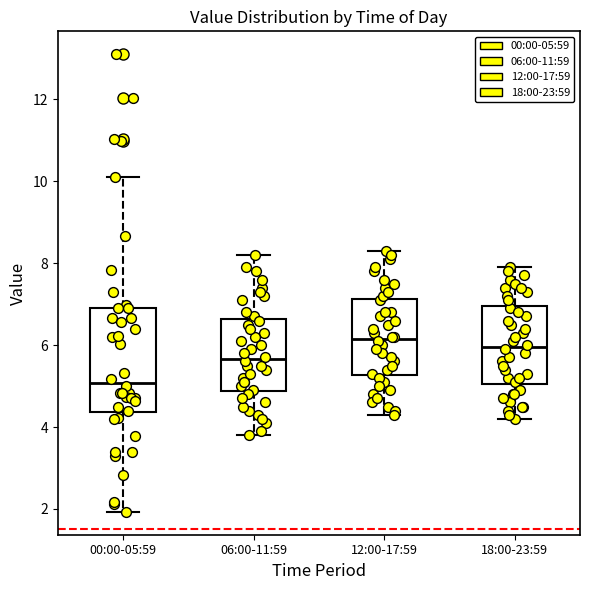

Comparing the boxes themselves (not the whiskers), which one is the tallest?

00:00-05:59